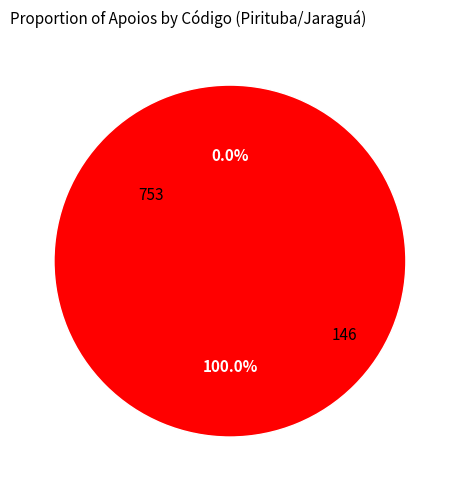

To the nearest percent, what is the difference between the largest and smallest slice percentages?

100%